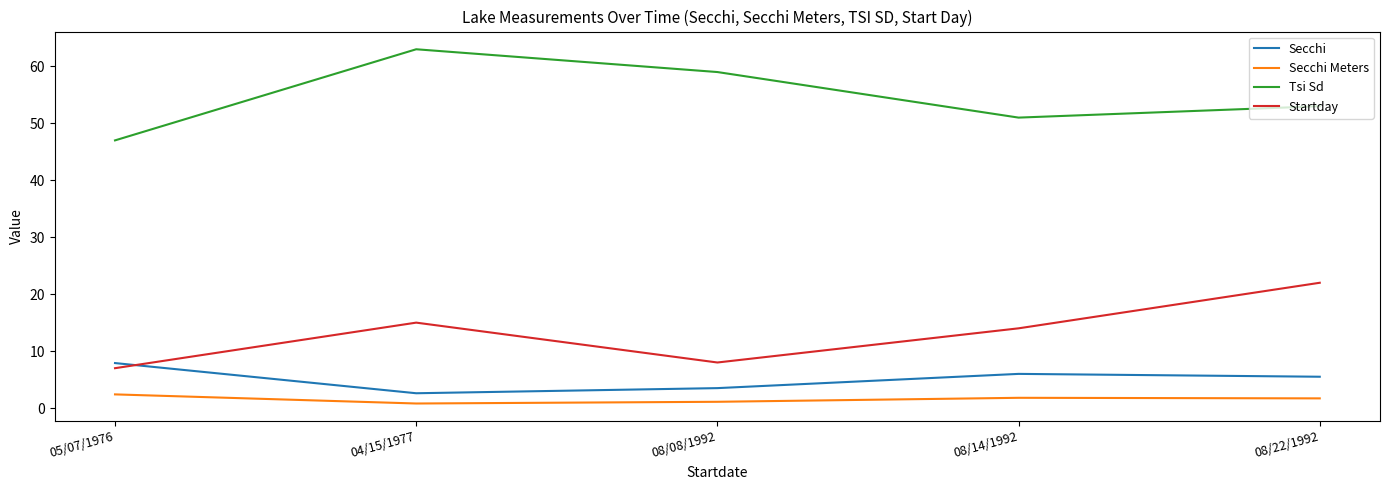

At which category does Tsi Sd reach its first local valley?

08/14/1992